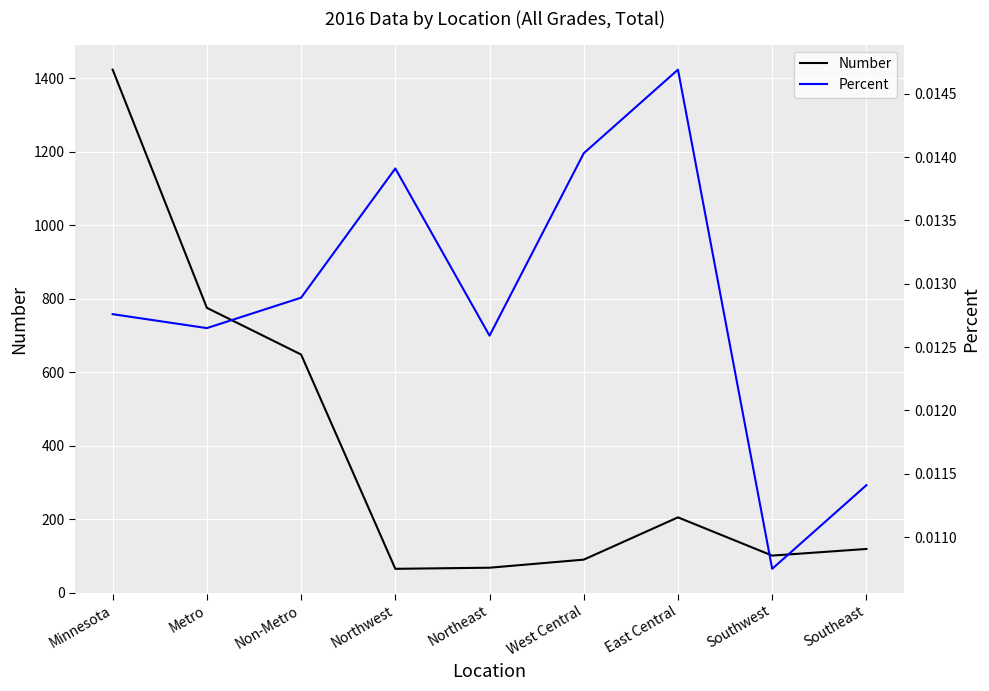

Rank the series at Northeast from lowest to highest value.

Percent, Number